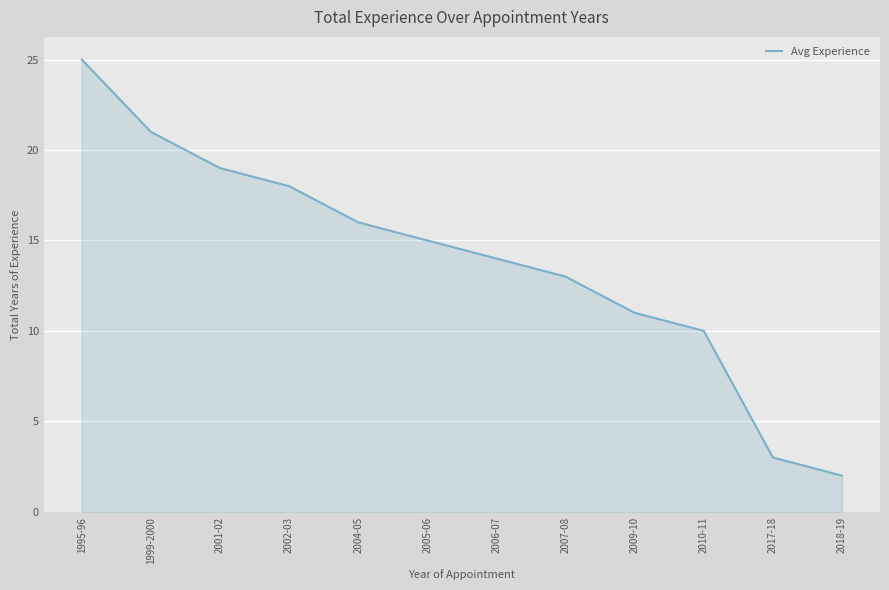

True or false: there are more than 0 points higher than both neighbors.

False